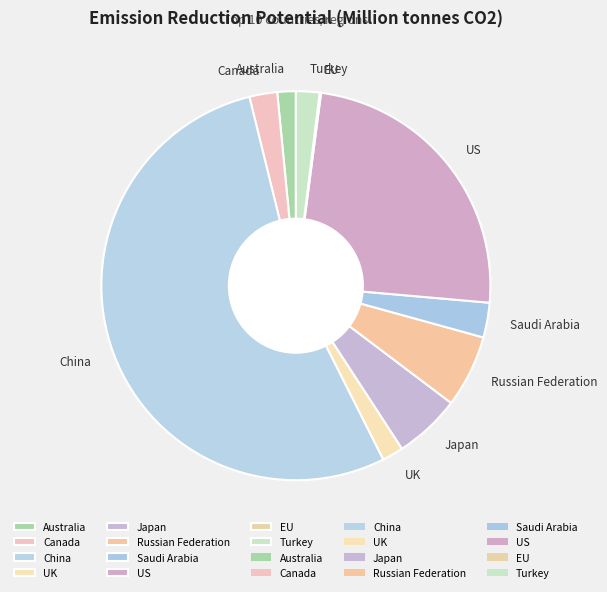

Which slice represents more than half of the pie?

China